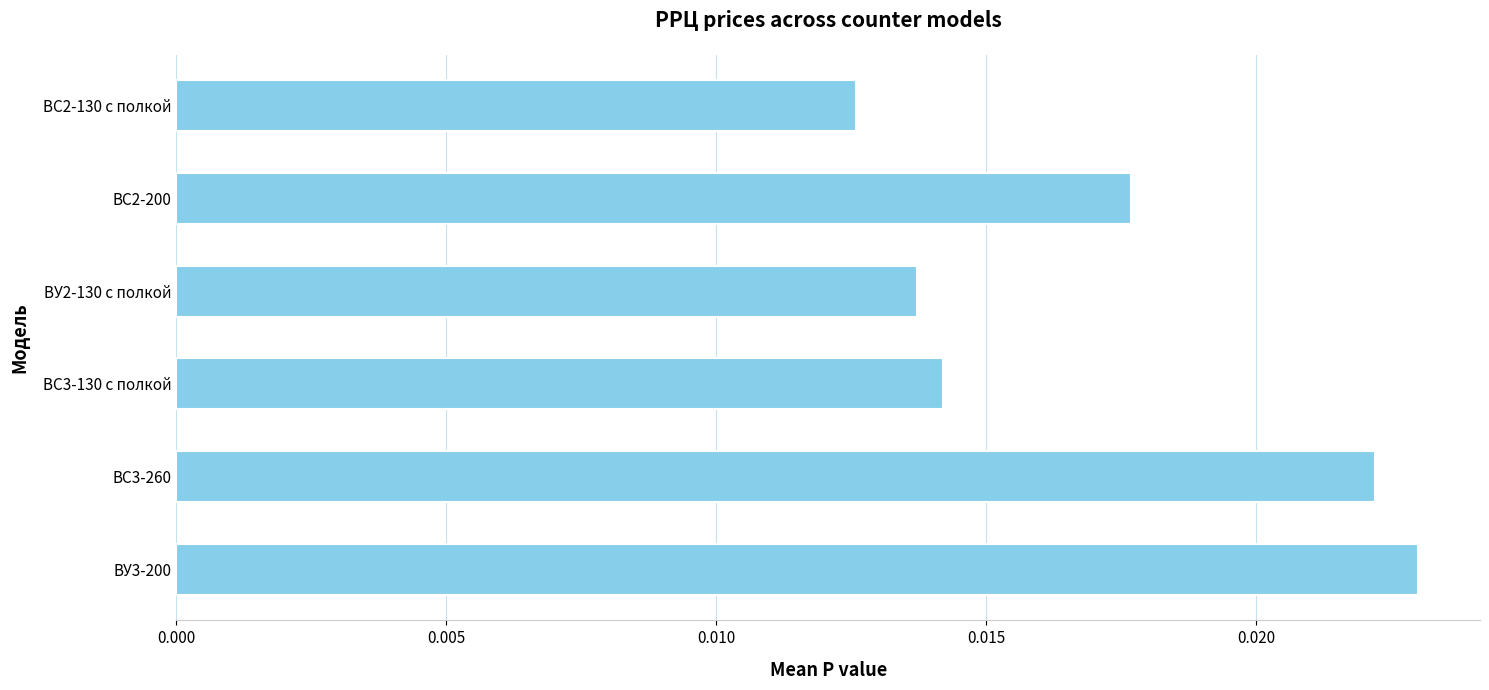

Rank the categories by value from lowest to highest.

BС2-130 с полкой, ВУ2-130 с полкой, ВС3-130 с полкой, BС2-200, ВС3-260, ВУ3-200